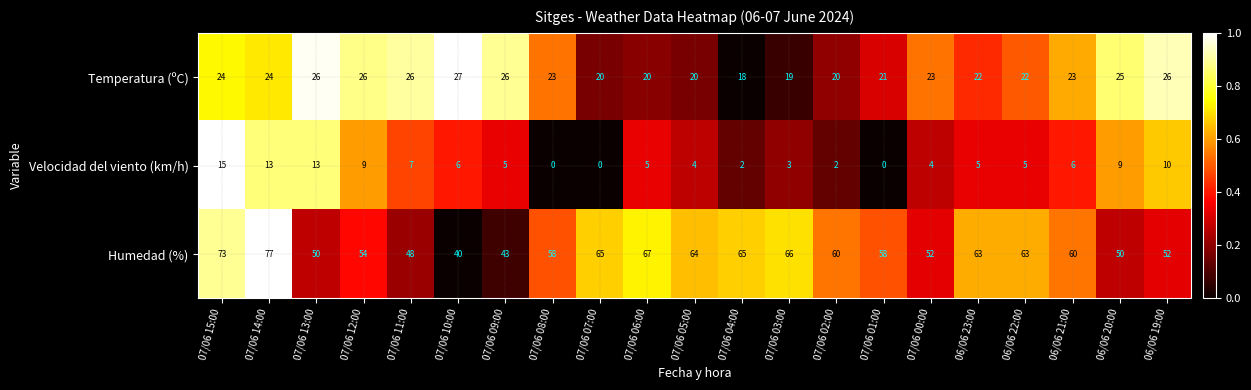

How many positive values does the Velocidad del viento (km/h) series have?

18